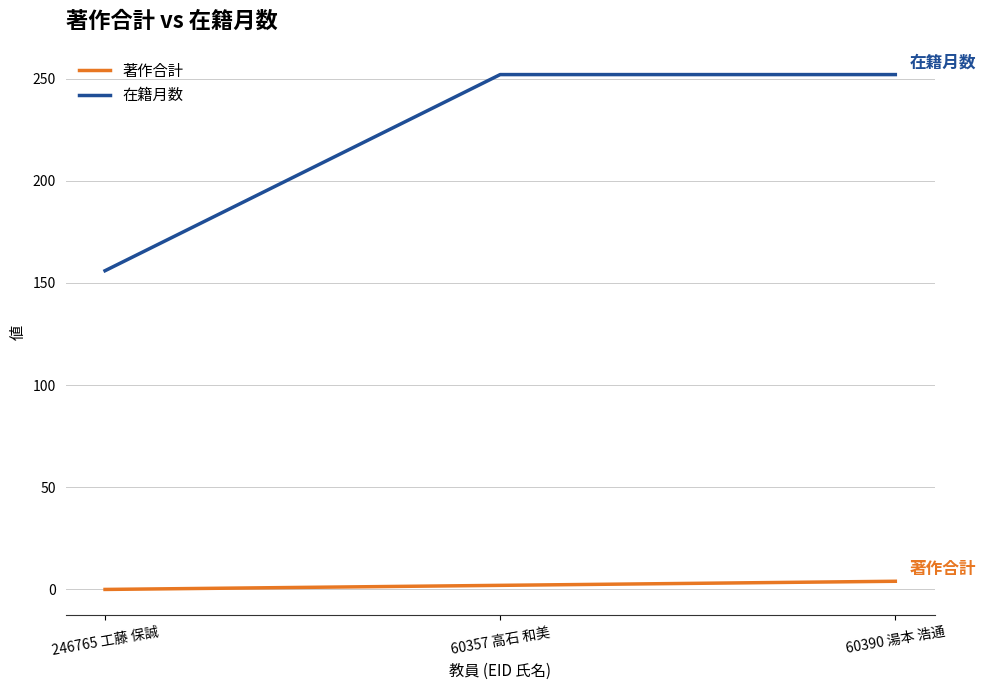

How many values in the 著作合計 series are below 2?

1